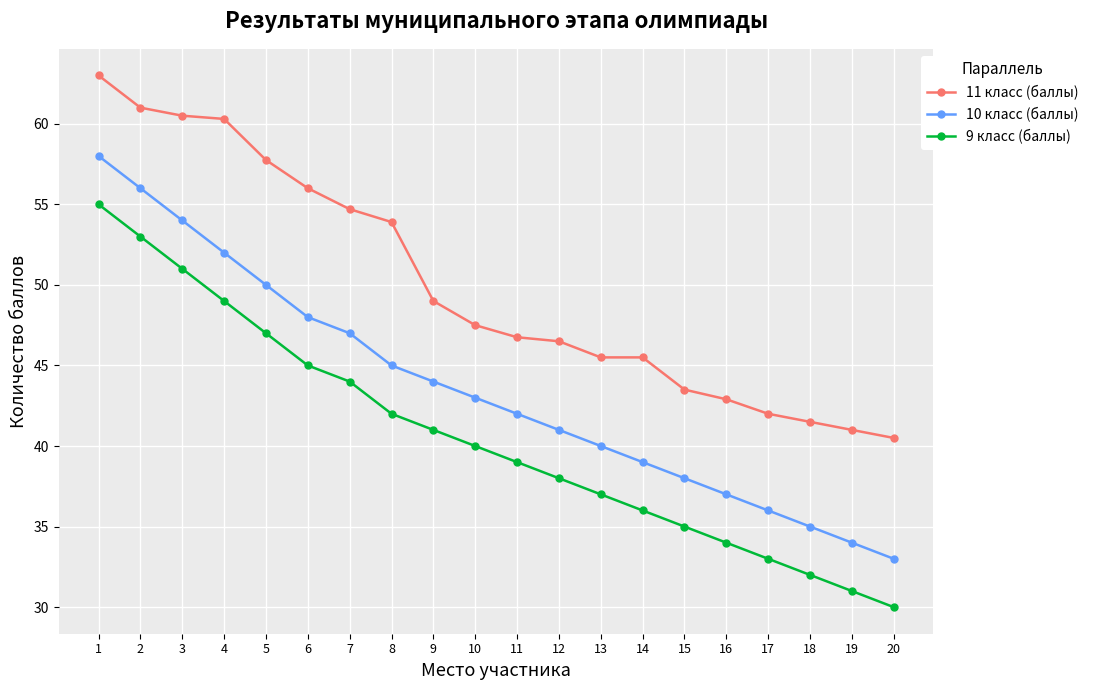

What is the minimum value shown in the chart?

30.0